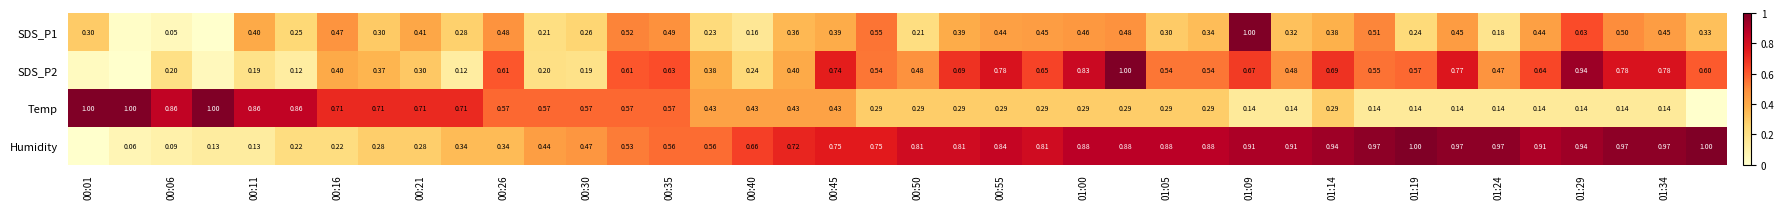

Which series changed the most between 00:11 and 01:05?

Humidity